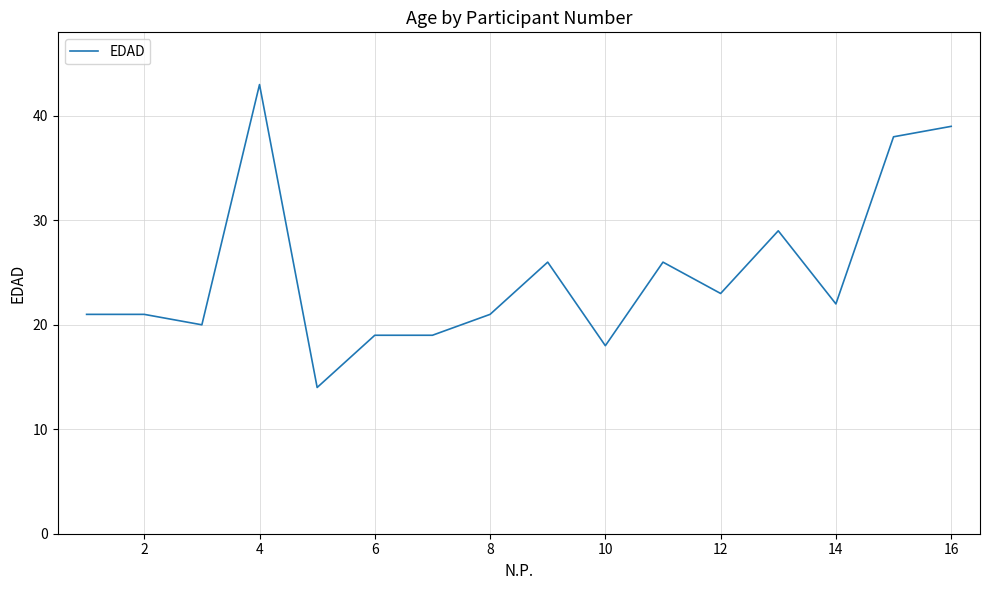

Does the chart display data point markers on the line(s)?

No